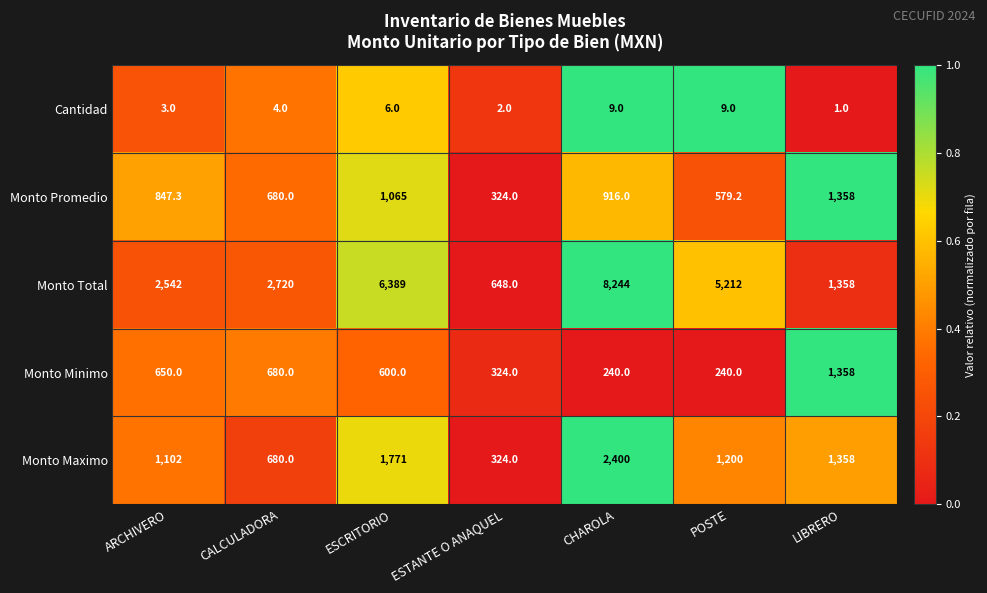

What is the highest value of the Cantidad series?

9.0